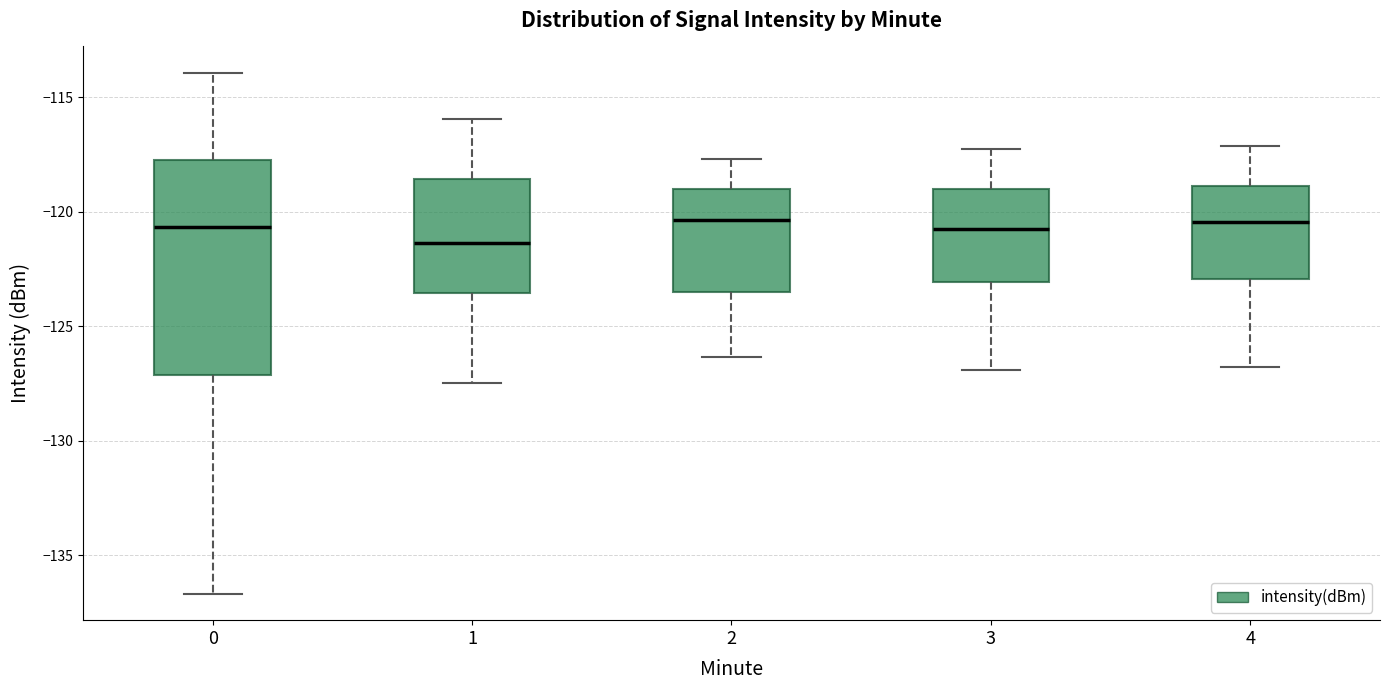

Where does the median line of the box at x = 3 sit on the y-axis? The values are not printed on the chart, so give them approximately, as read against the axis.

-120.5